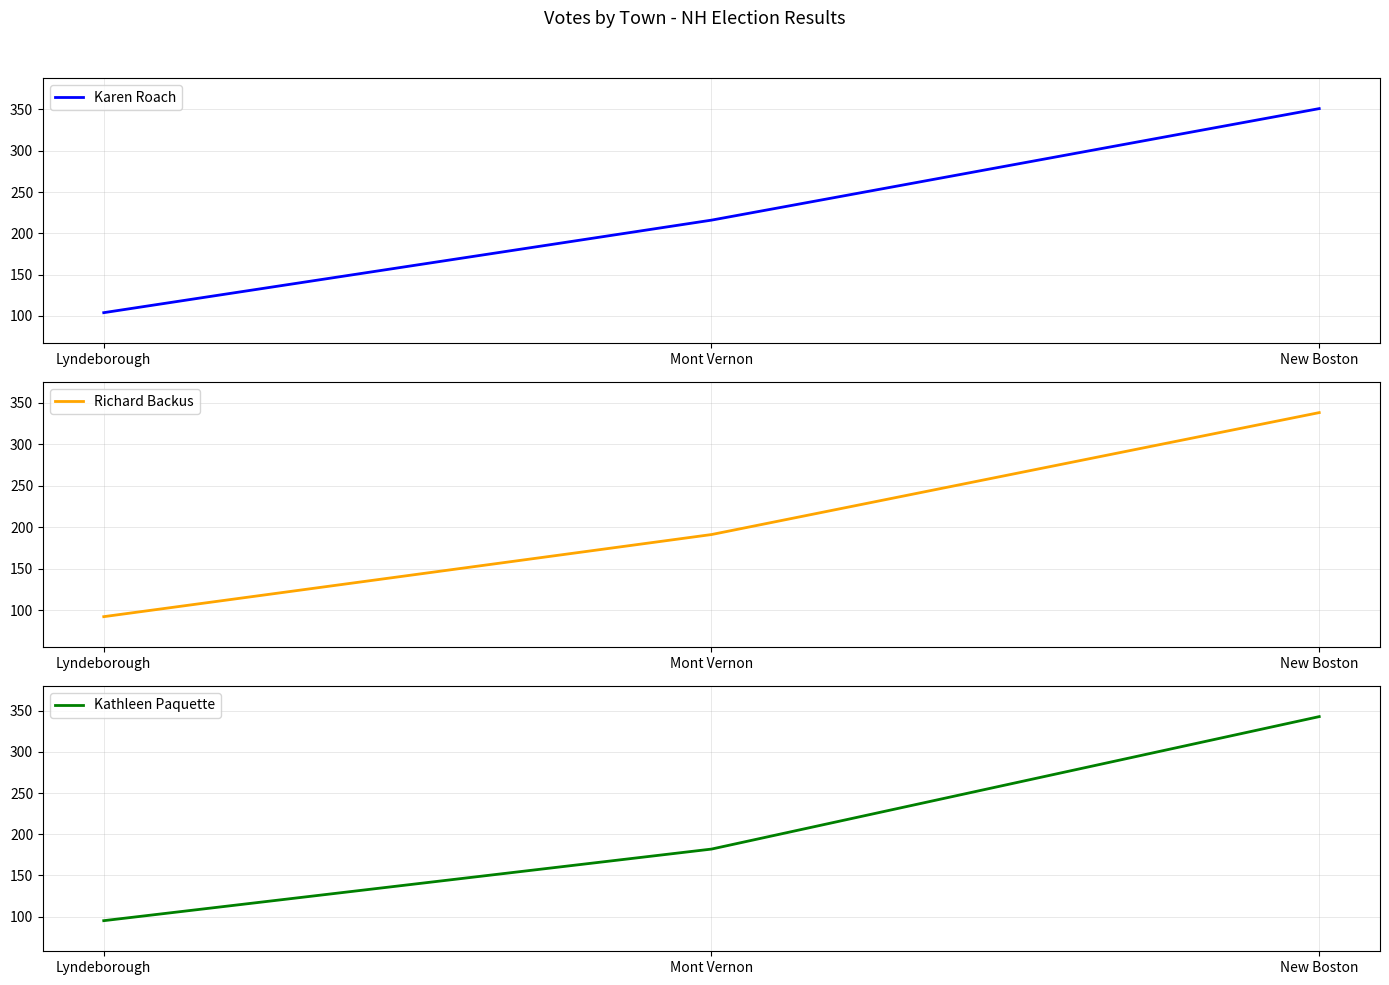

What is the minimum value for Karen Roach?

104